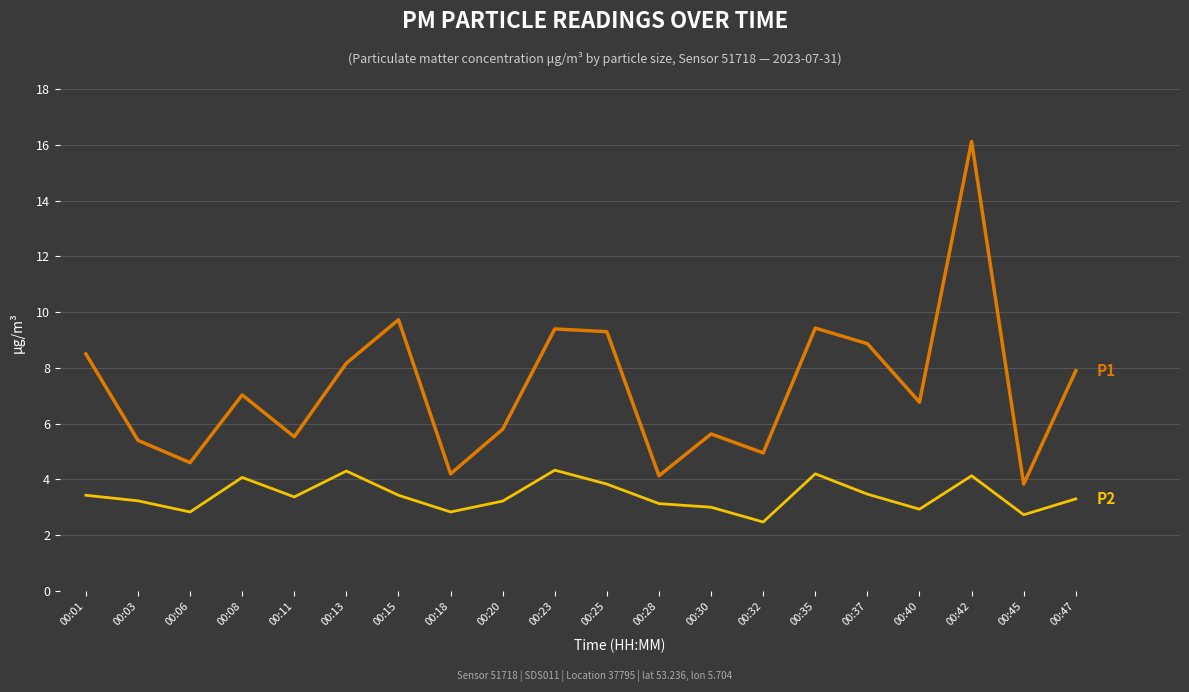

At which category is the sum across all series the highest?

00:42